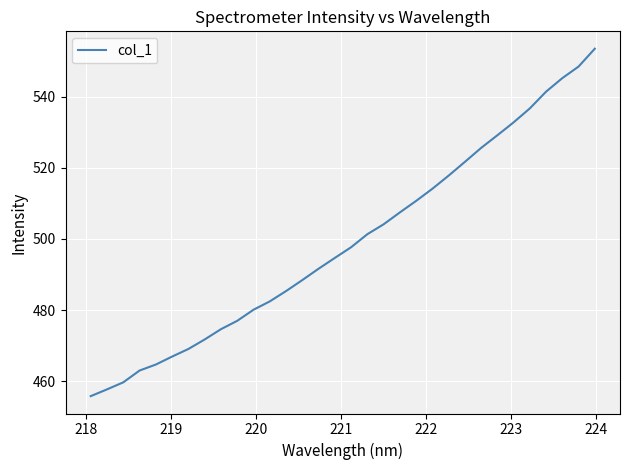

What is the minimum value shown in the chart?

455.8